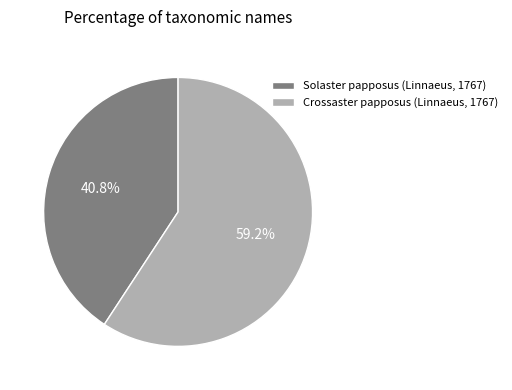

Rank the categories by value from highest to lowest.

Crossaster papposus (Linnaeus, 1767), Solaster papposus (Linnaeus, 1767)